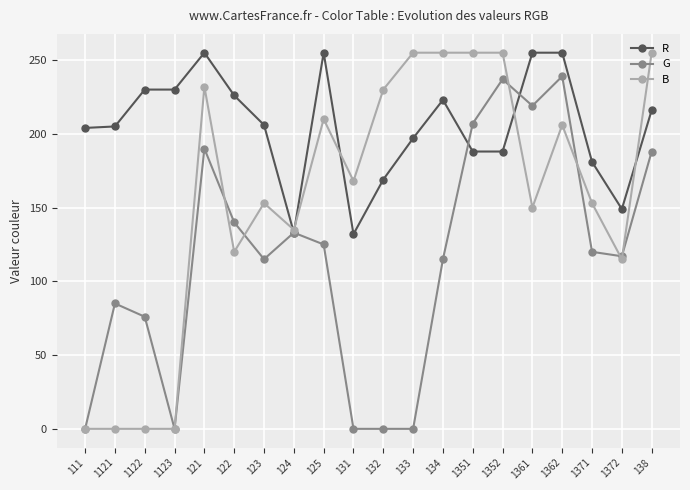

Rank the series by their average value, from lowest to highest.

G, B, R